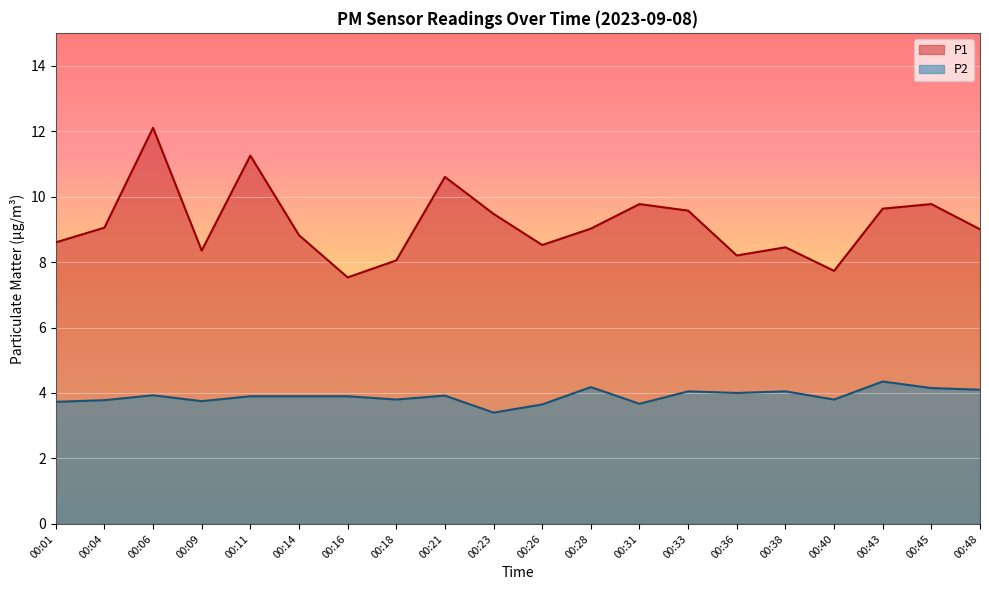

How many lines are shown in the chart?

2